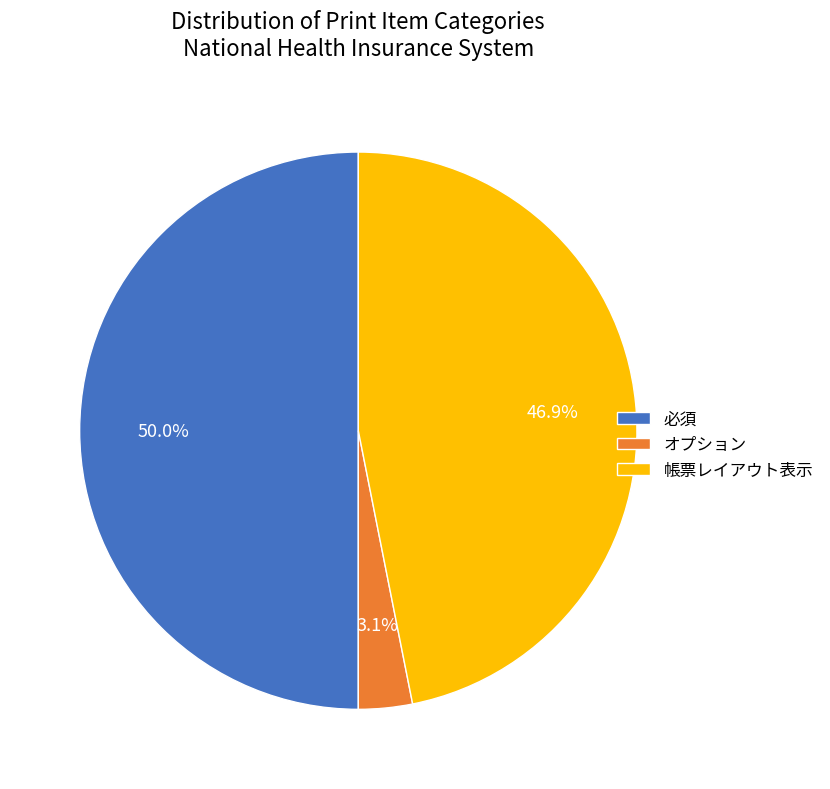

Between オプション and 必須, which is larger?

必須